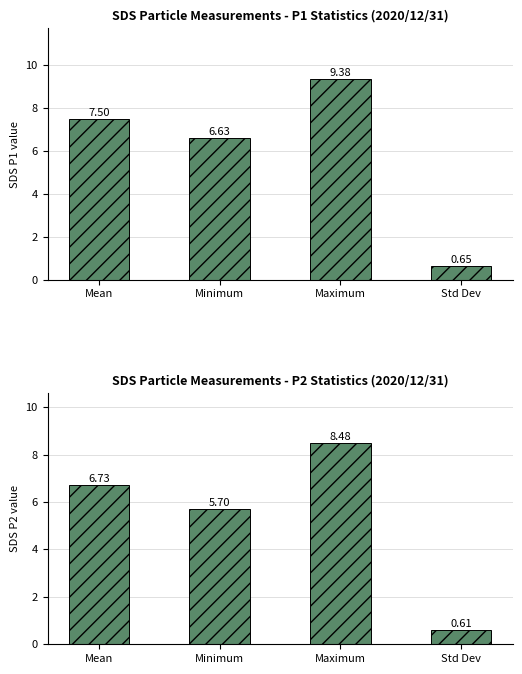

The SDS_P1 series shows 9.4 at Maximum. True or false?

True